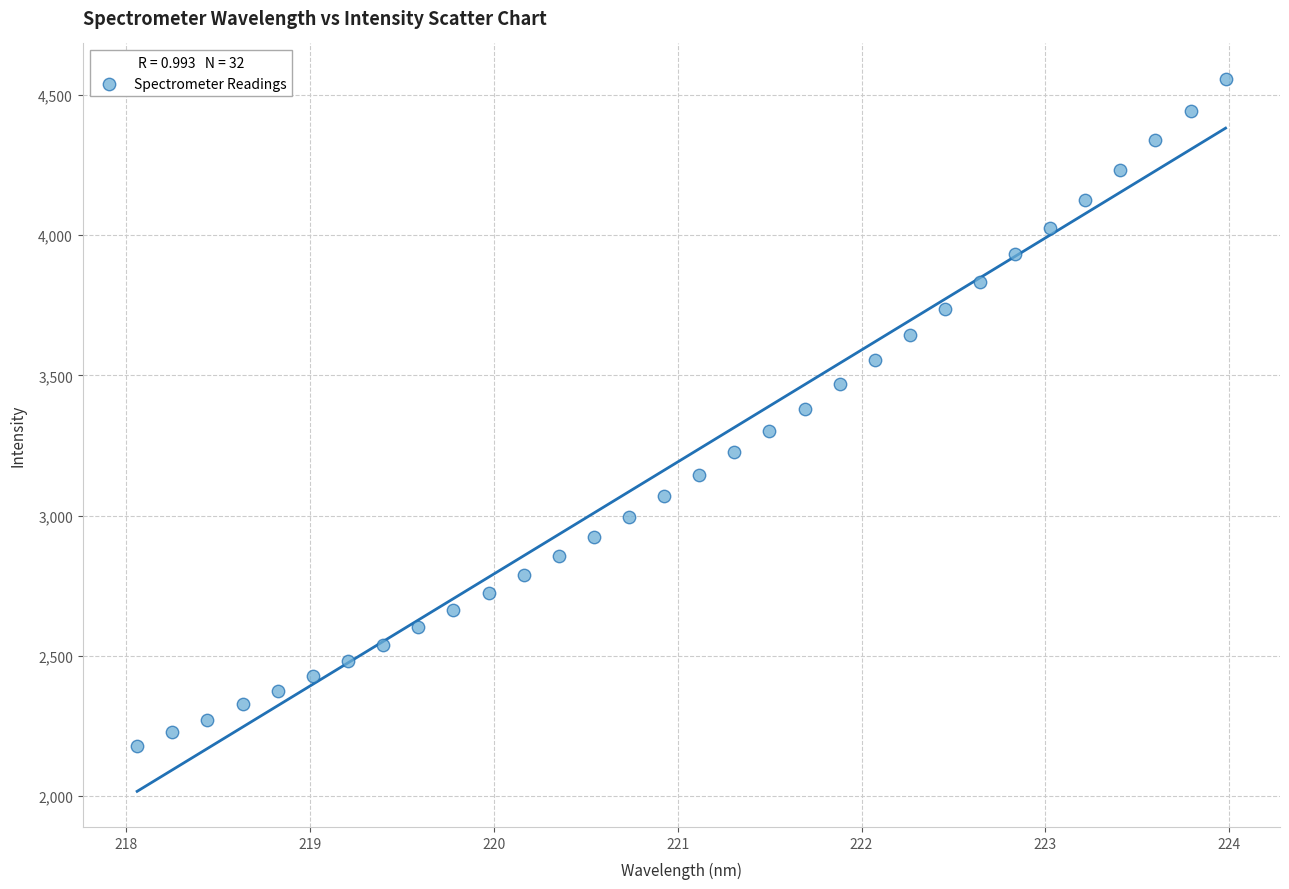

What is the range of X values (max minus min)?

5.9